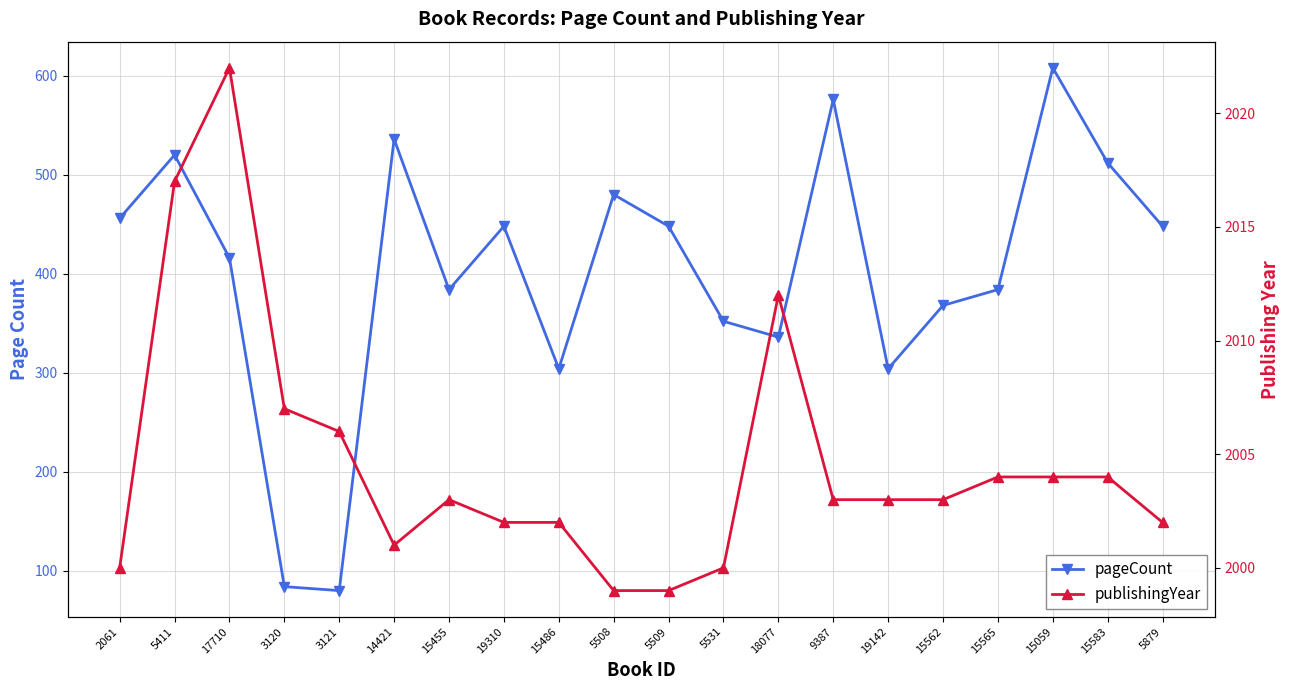

In publishingYear, how many points are lower than both neighbors (excluding endpoints)?

1